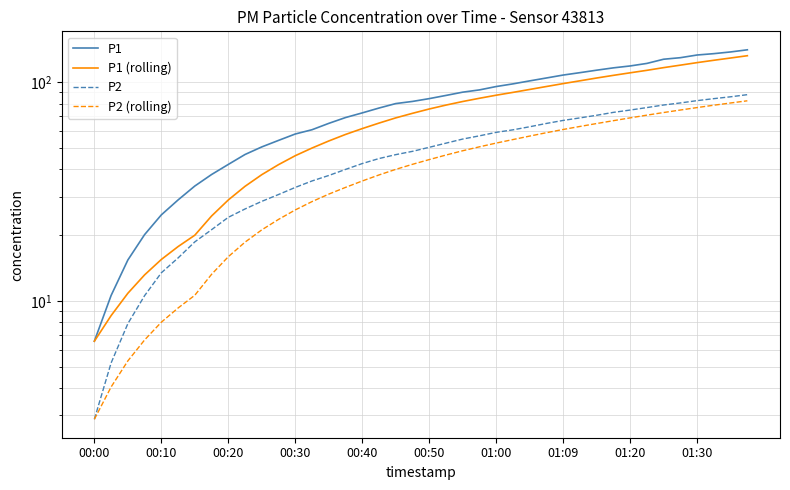

What is the maximum value shown in the chart?

140.8